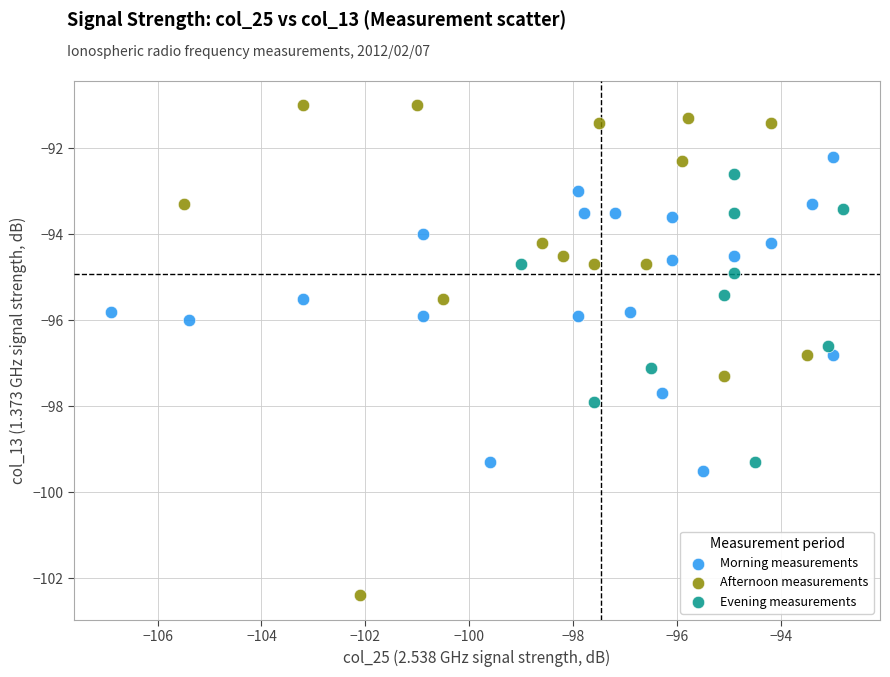

Which series reaches the maximum Y coordinate?

Afternoon measurements